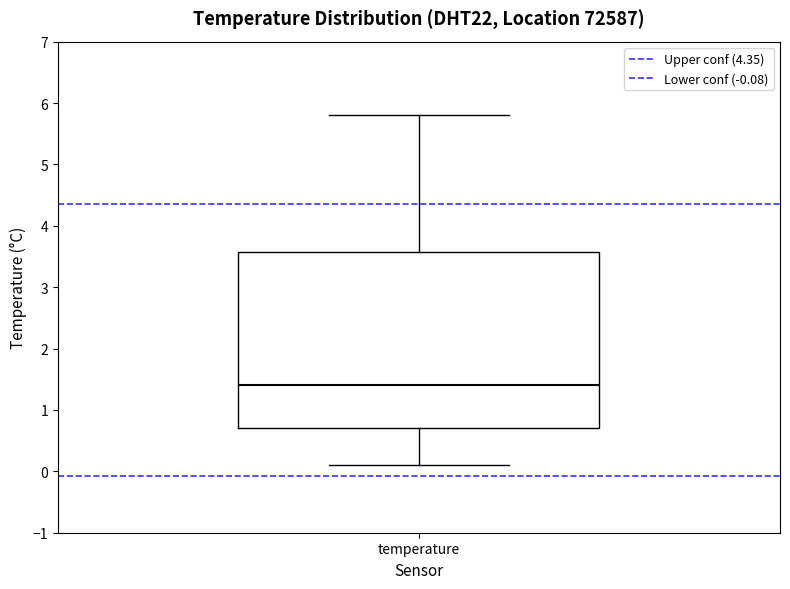

Transcribe this box plot: give where the median line is, the range the box spans, and where the two whiskers end, as read against the y-axis. The values are not printed on the chart, so give them approximately, as read against the axis.

median 1.4, box 0.7 to 3.6, whiskers 0.1 to 5.8